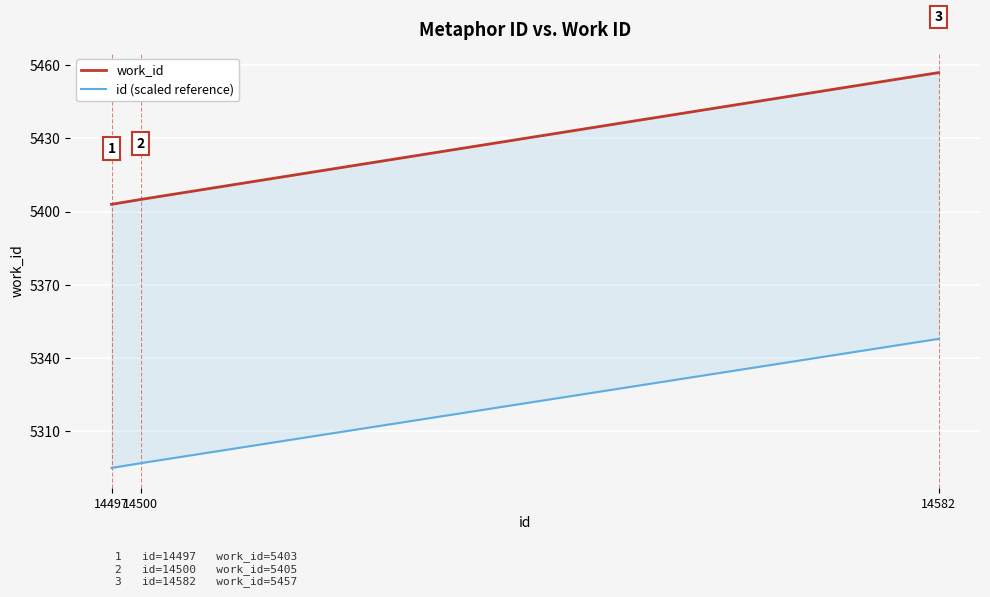

What is the difference between the second highest and minimum values?

2